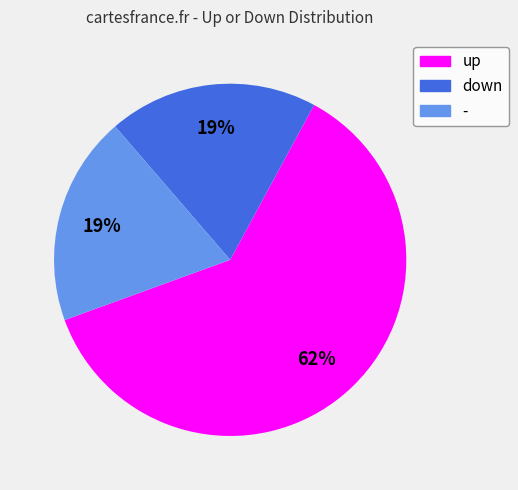

To the nearest percent, what is the average slice percentage?

33%